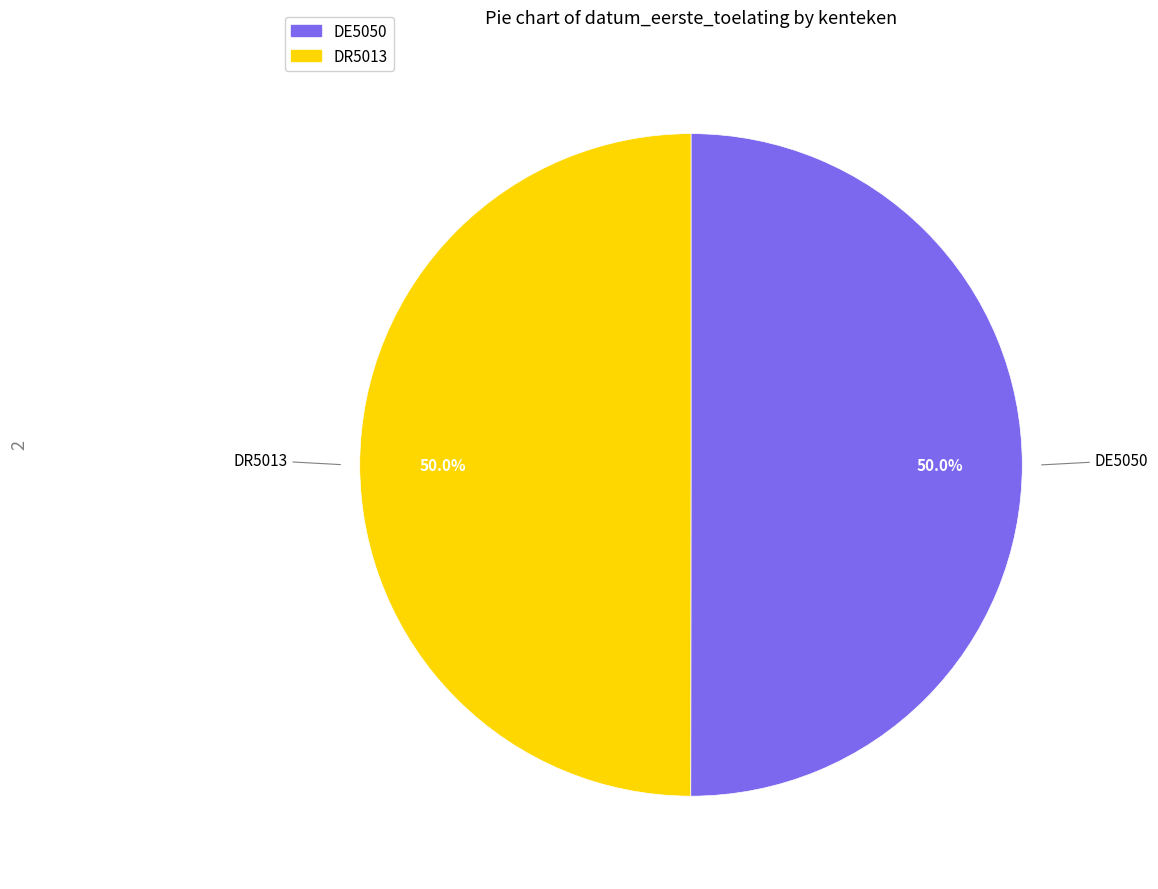

What percentage is NOT represented by DE5050?

50.0%